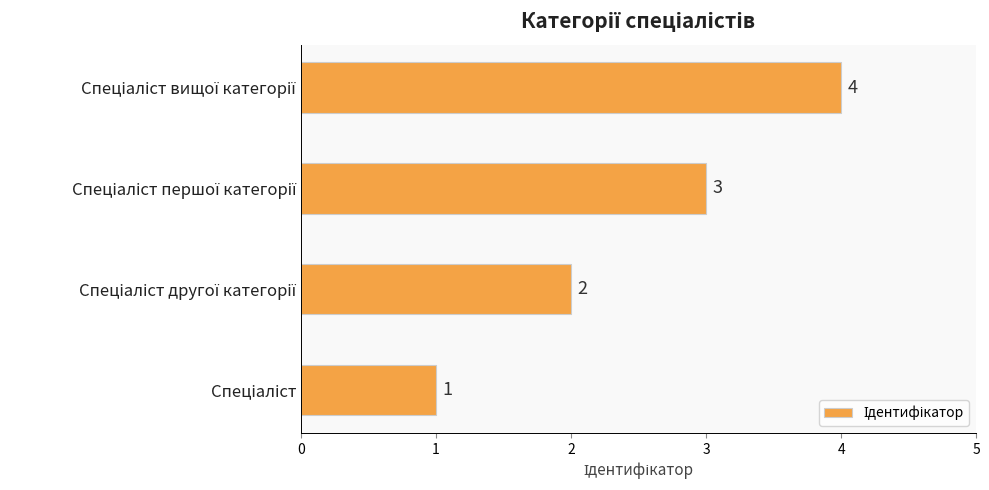

How many values are below 3?

2